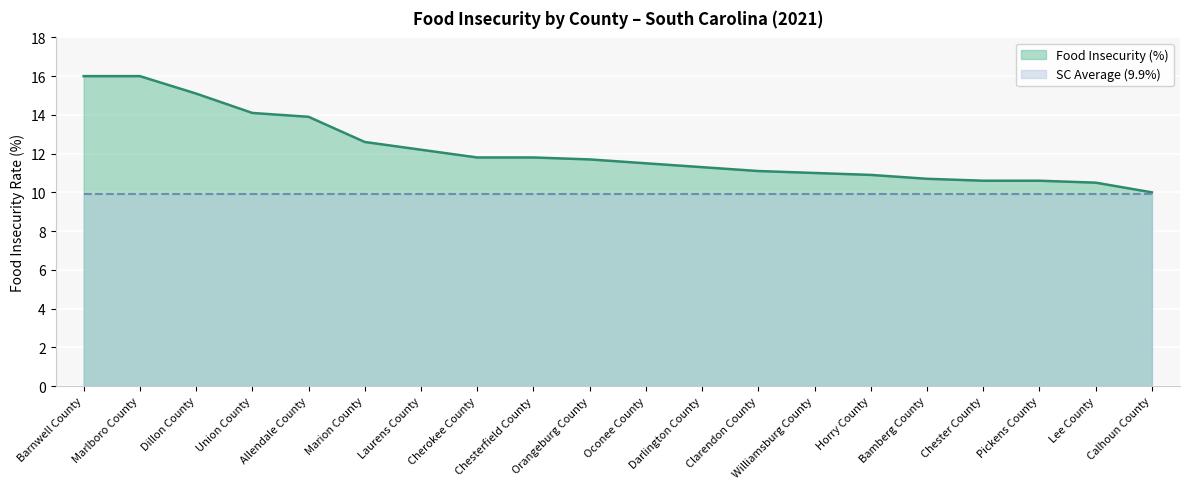

What is the minimum value shown in the chart?

10.0